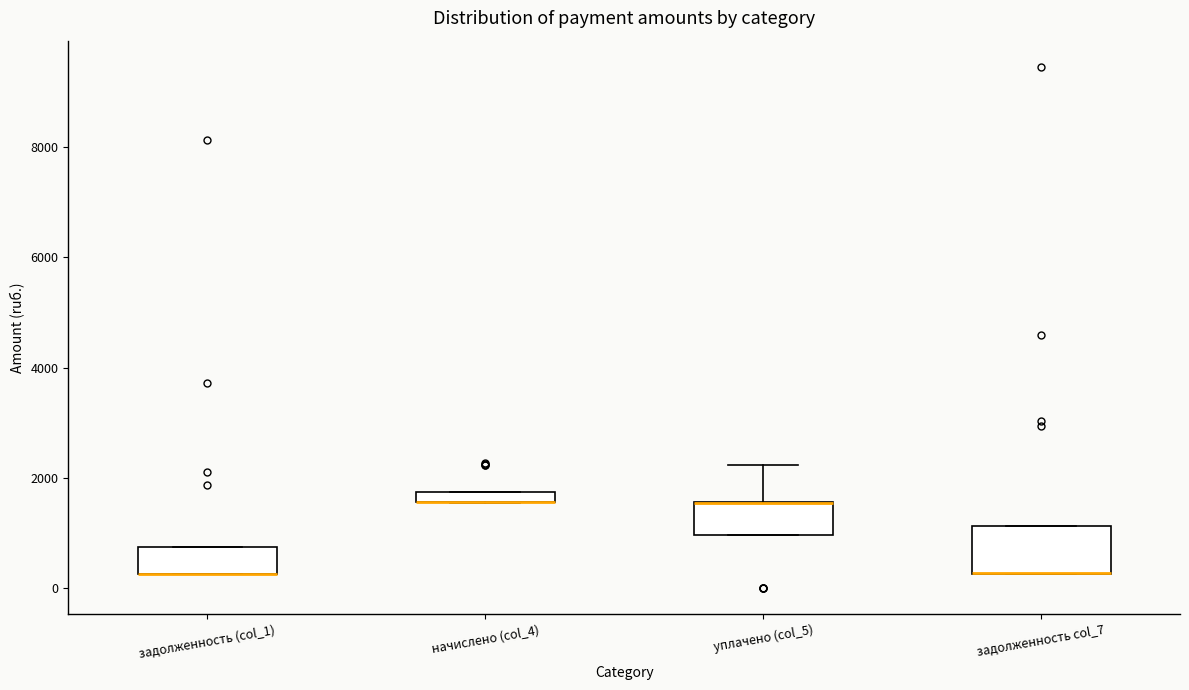

Which box is the tallest, from its lower edge to its upper edge?

задолженность col_7